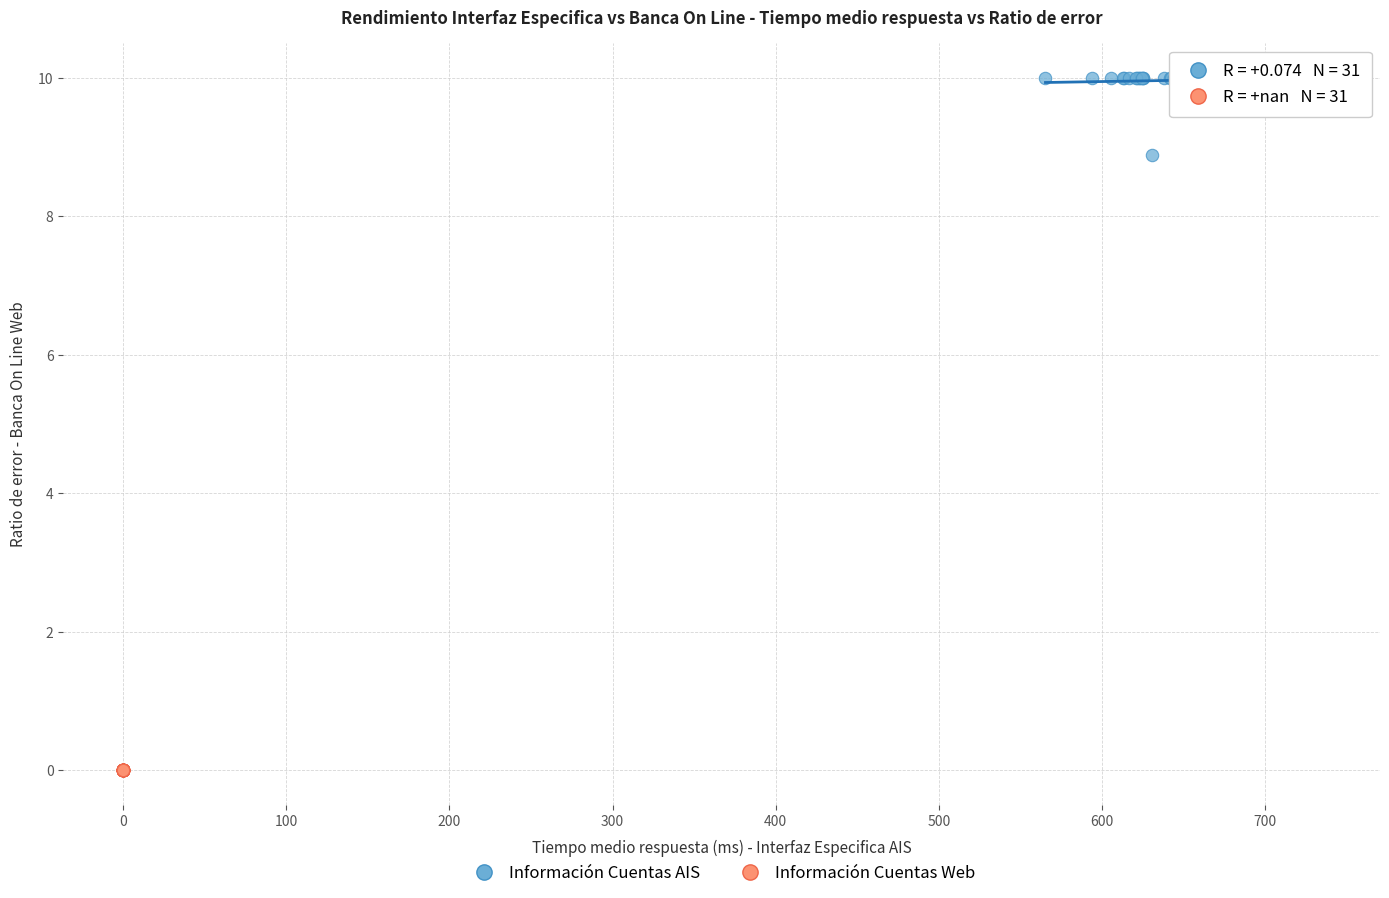

Which series reaches the maximum Y coordinate?

Información Cuentas AIS